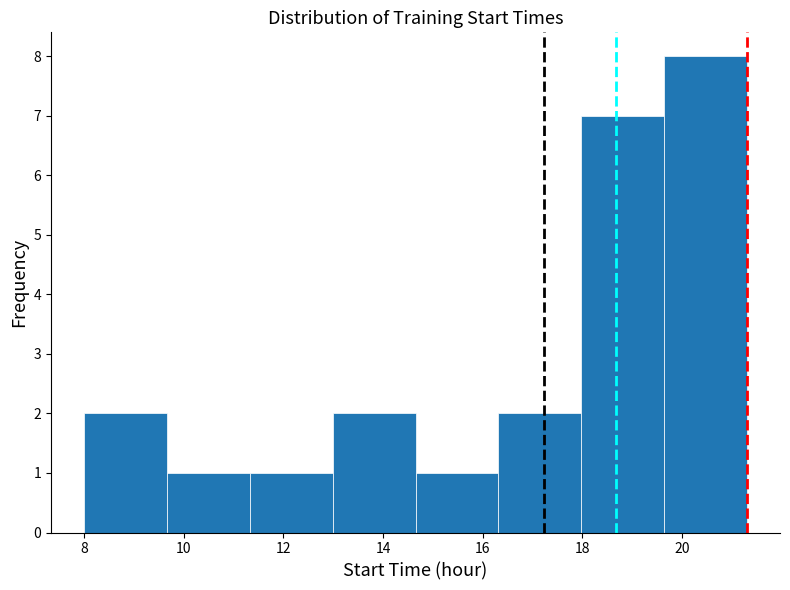

Which range on the x-axis has the tallest bar?

19.6 to 21.4